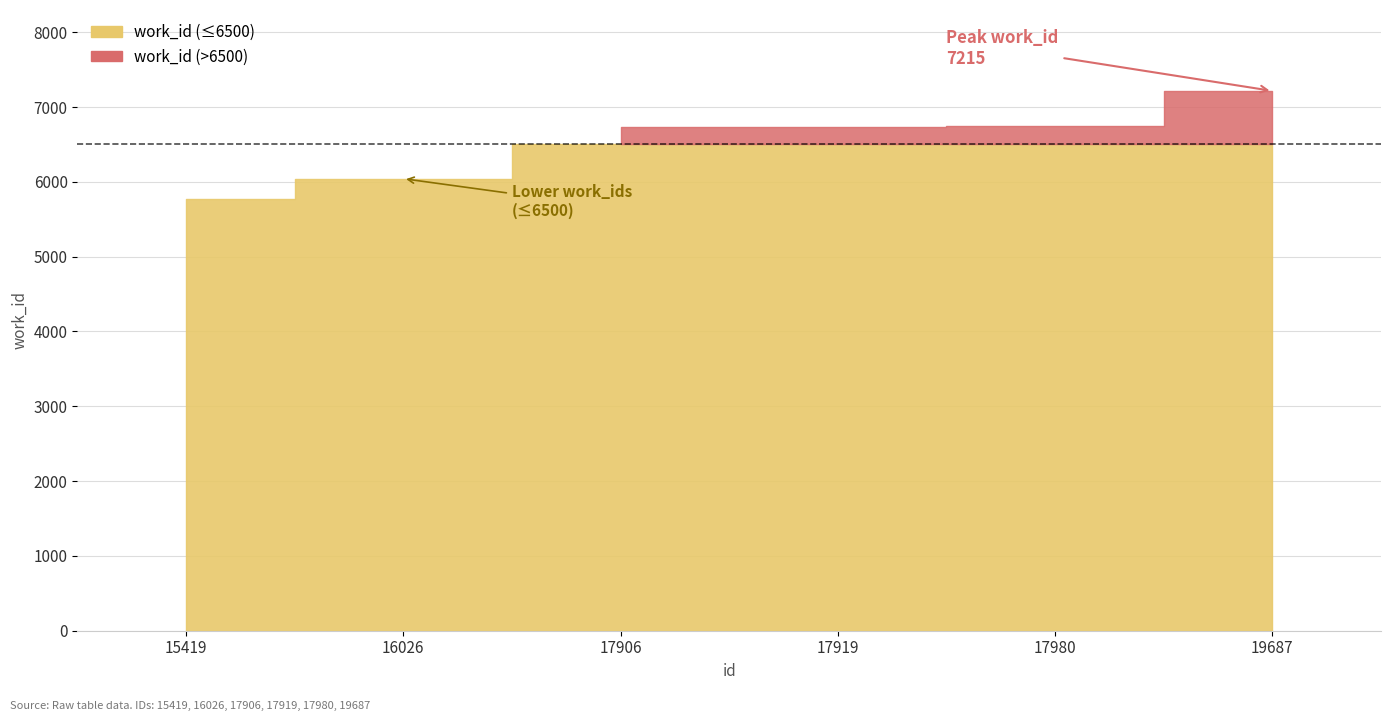

What is the sum of the values at 19687 and 17980?

13967